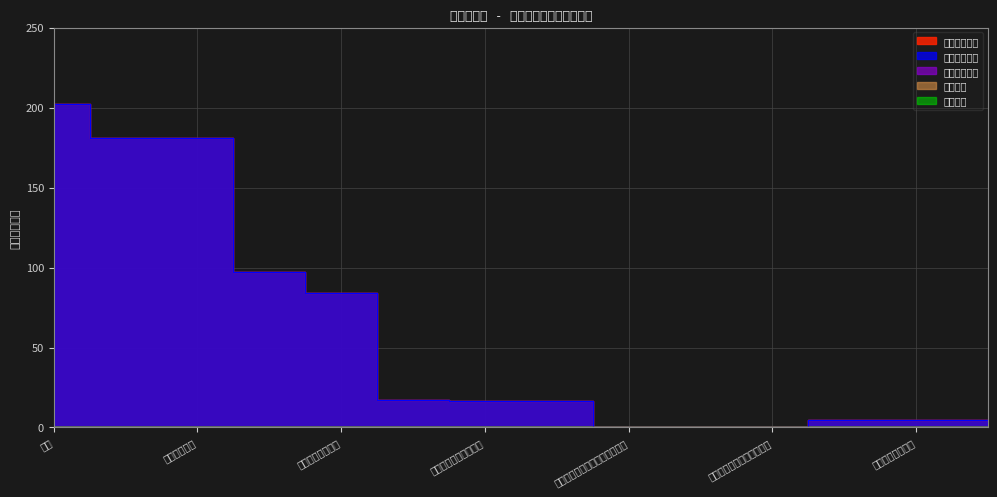

At which category is the sum across all series the highest?

合计